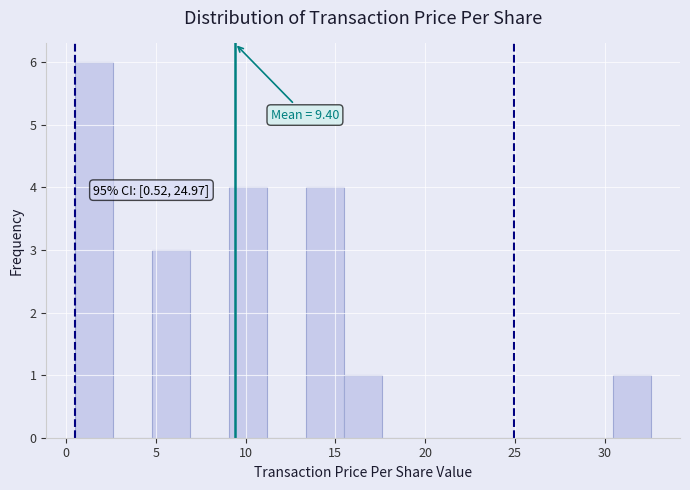

Over which range of the x-axis is the bar tallest?

0.5 to 2.5